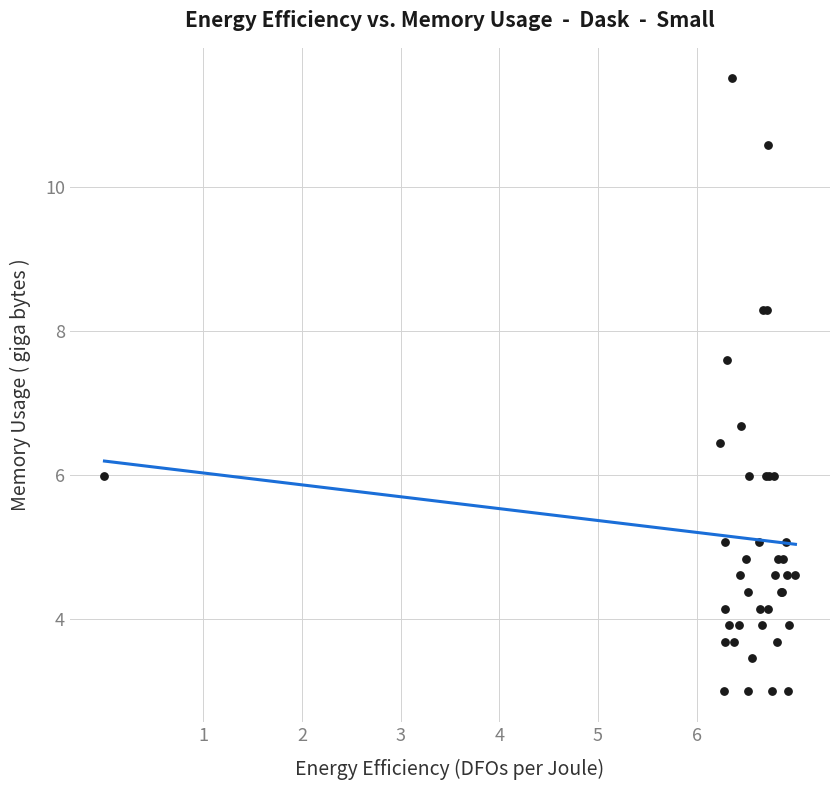

What Y value in the scatter plot is closest to 7?

6.7